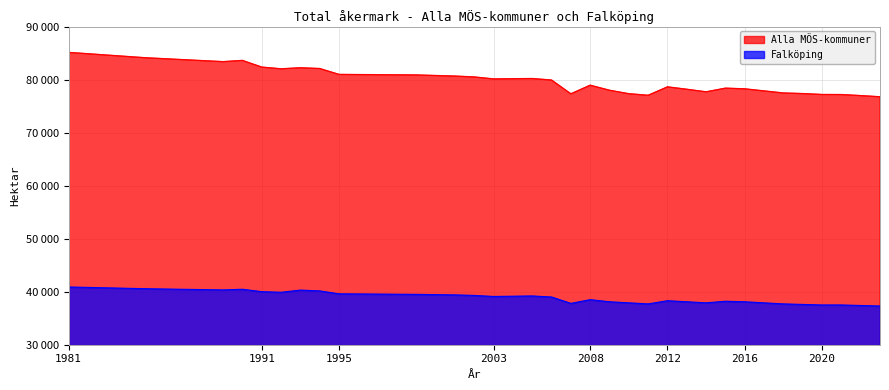

How many categories are shown in the chart?

32